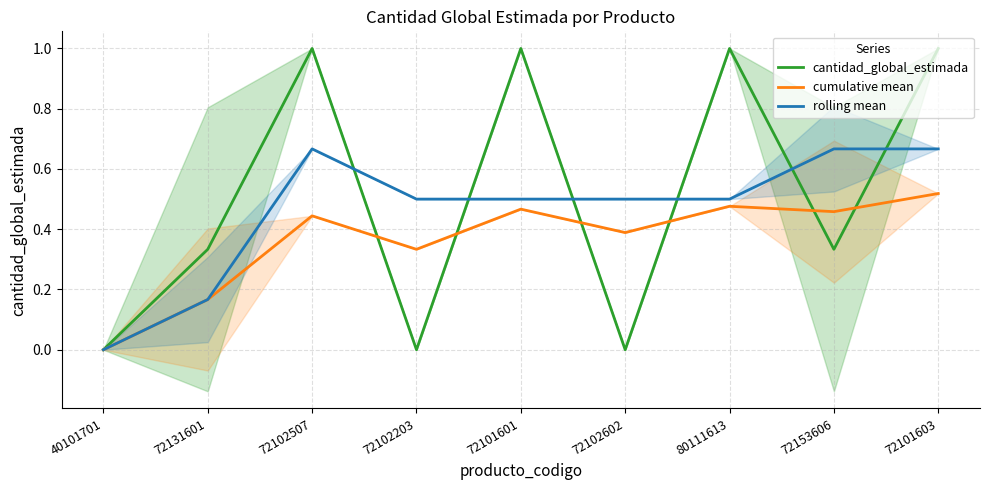

Reading left to right, transcribe all the data shown in this chart.

cantidad_global_estimada: 40101701=0.0	72131601=0.3	72102507=1.0	72102203=0.0	72101601=1.0	72102602=0.0	80111613=1.0	72153606=0.3	72101603=1.0
cumulative mean: 40101701=0.0	72131601=0.2	72102507=0.4	72102203=0.3	72101601=0.5	72102602=0.4	80111613=0.5	72153606=0.5	72101603=0.5
rolling mean: 40101701=0.0	72131601=0.2	72102507=0.7	72102203=0.5	72101601=0.5	72102602=0.5	80111613=0.5	72153606=0.7	72101603=0.7